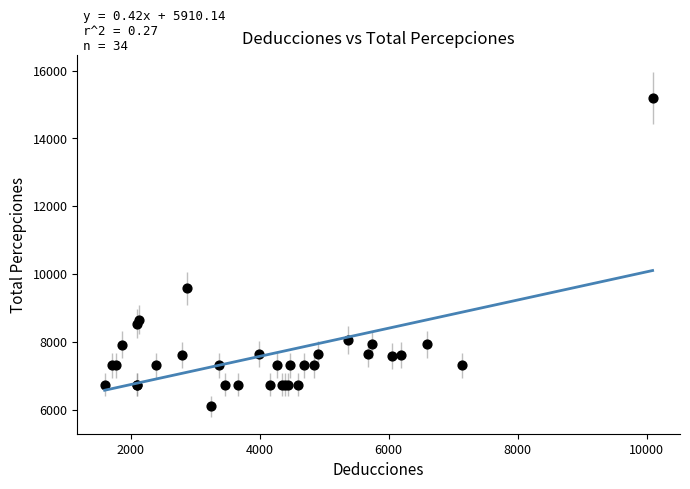

What Y value in the scatter plot is closest to 10646?

9579.4